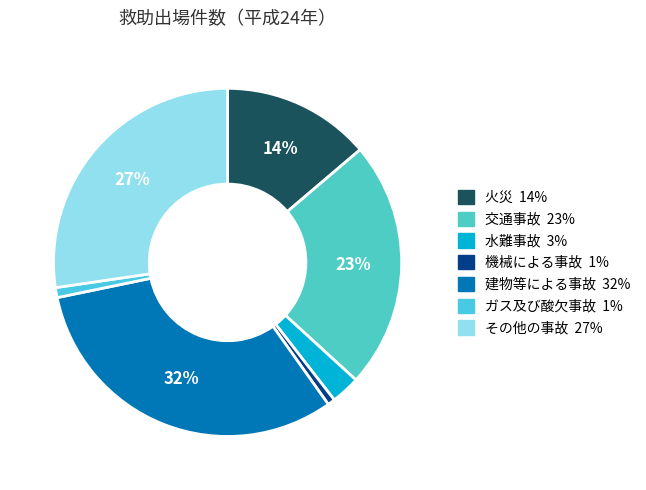

The その他の事故 slice represents 27% of the pie. True or false?

True